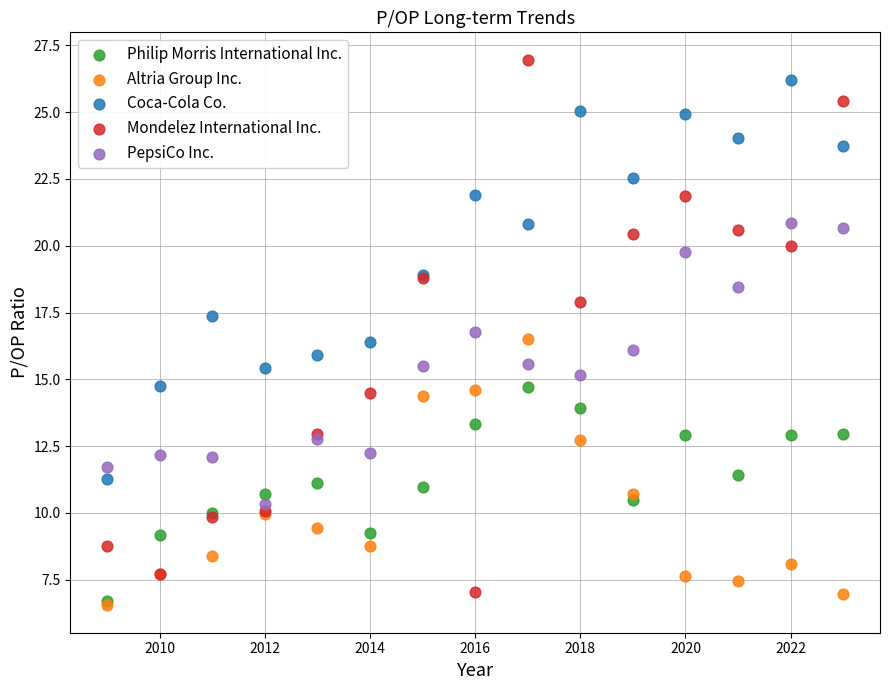

Which series has the largest Y range (max minus min)?

Mondelez International Inc.